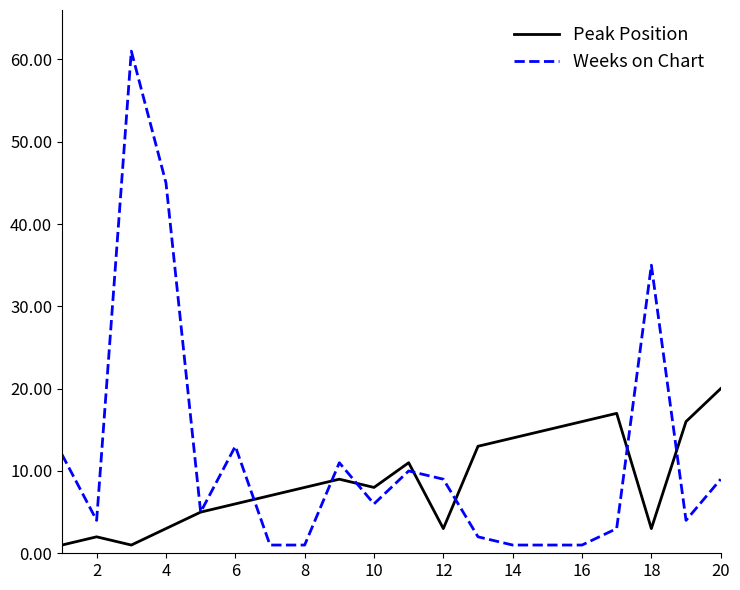

Which series has the largest total across all categories?

Weeks on Chart